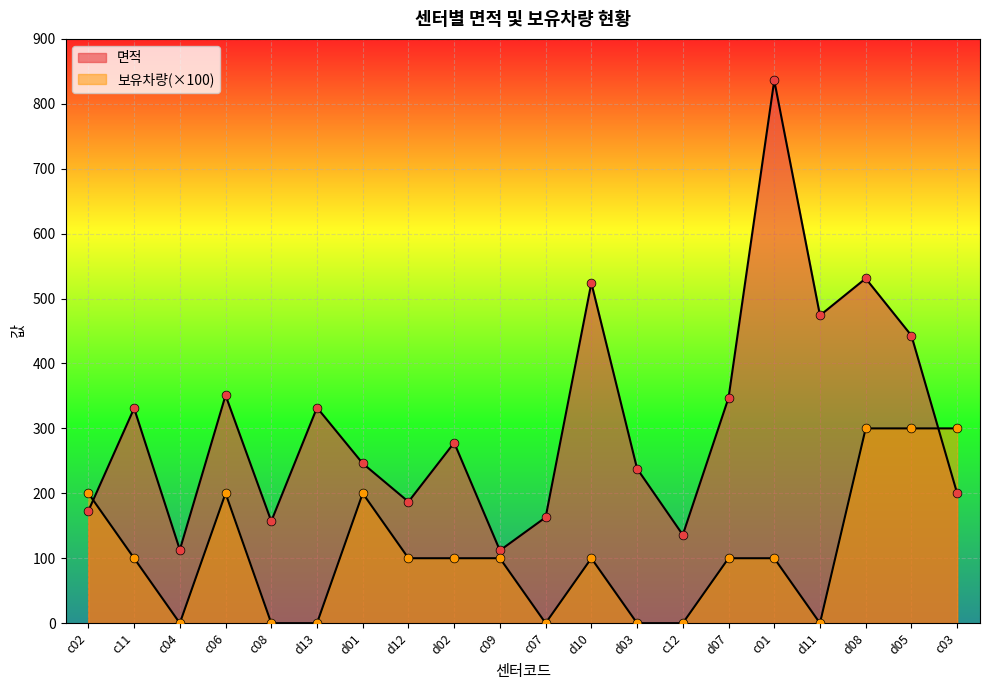

At which category is the sum across all series the highest?

c01